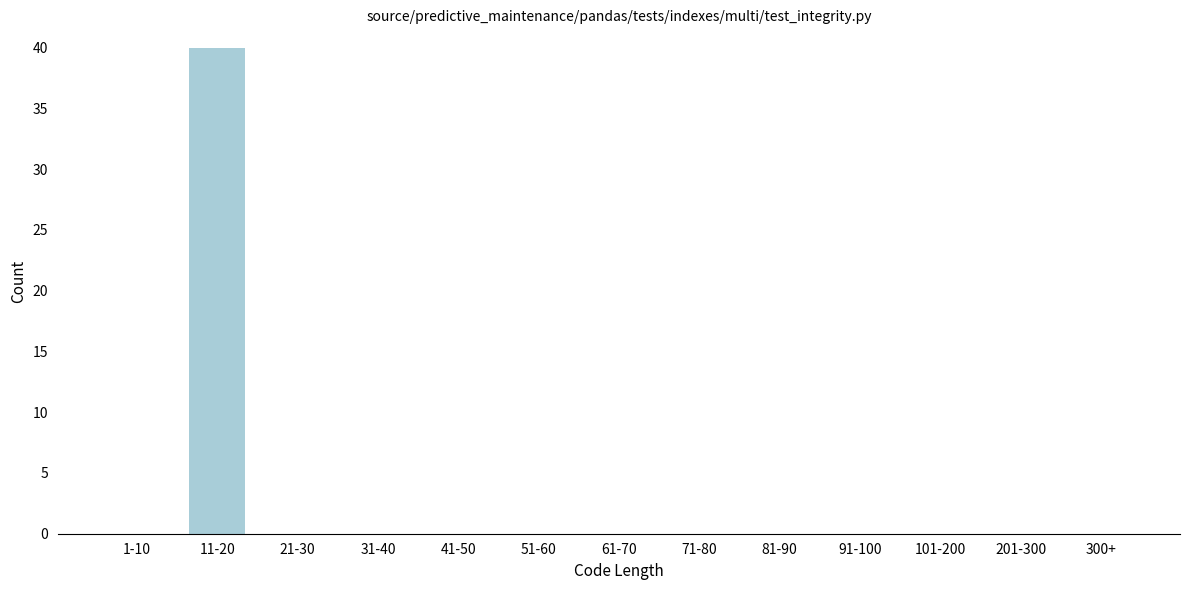

Reading right to left, list all the values displayed in this chart.

300+=0	201-300=0	101-200=0	91-100=0	81-90=0	71-80=0	61-70=0	51-60=0	41-50=0	31-40=0	21-30=0	11-20=40	1-10=0